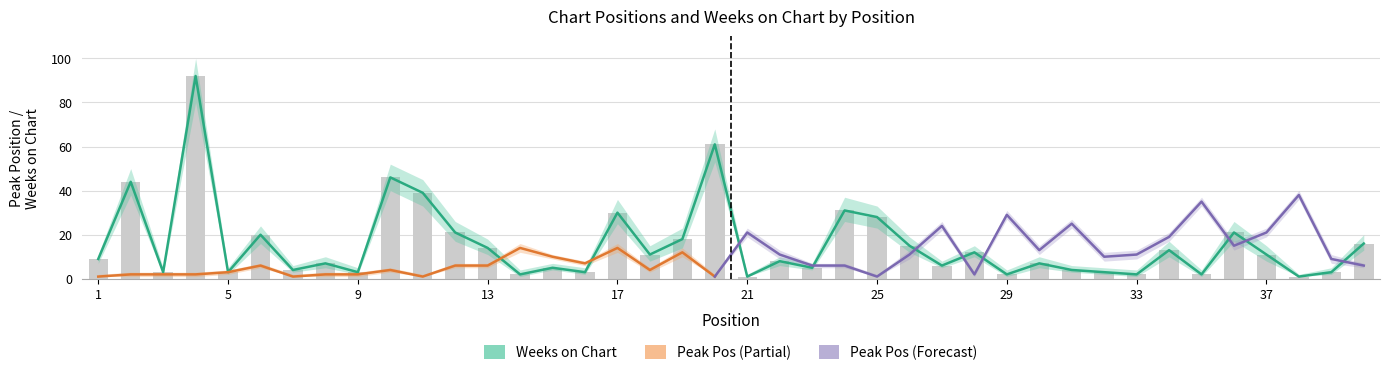

How many data points are above 9?

19